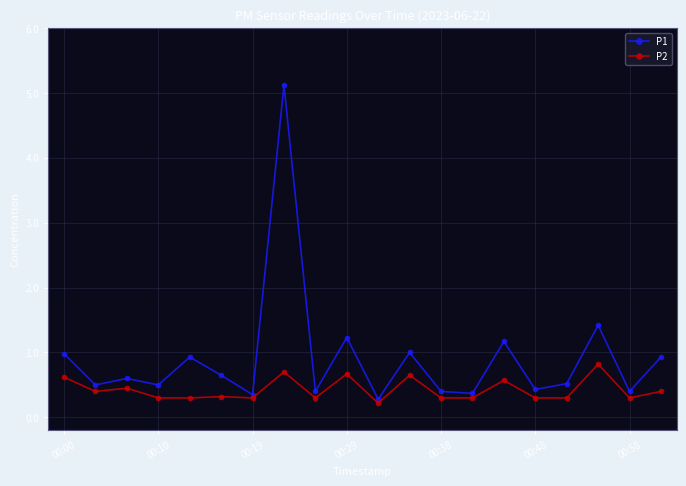

Count the P2 values in the range 0 to 1.

20